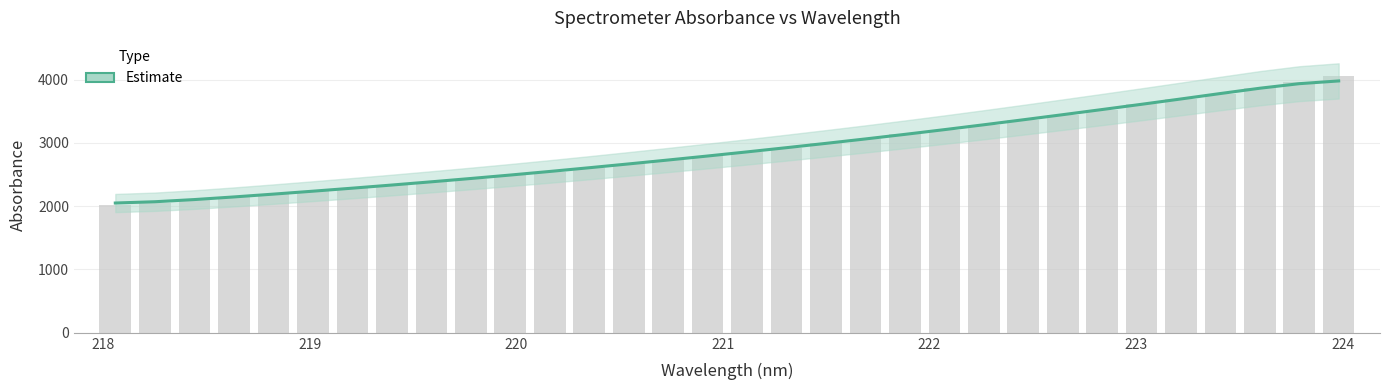

How many data points are less than 2857?

16